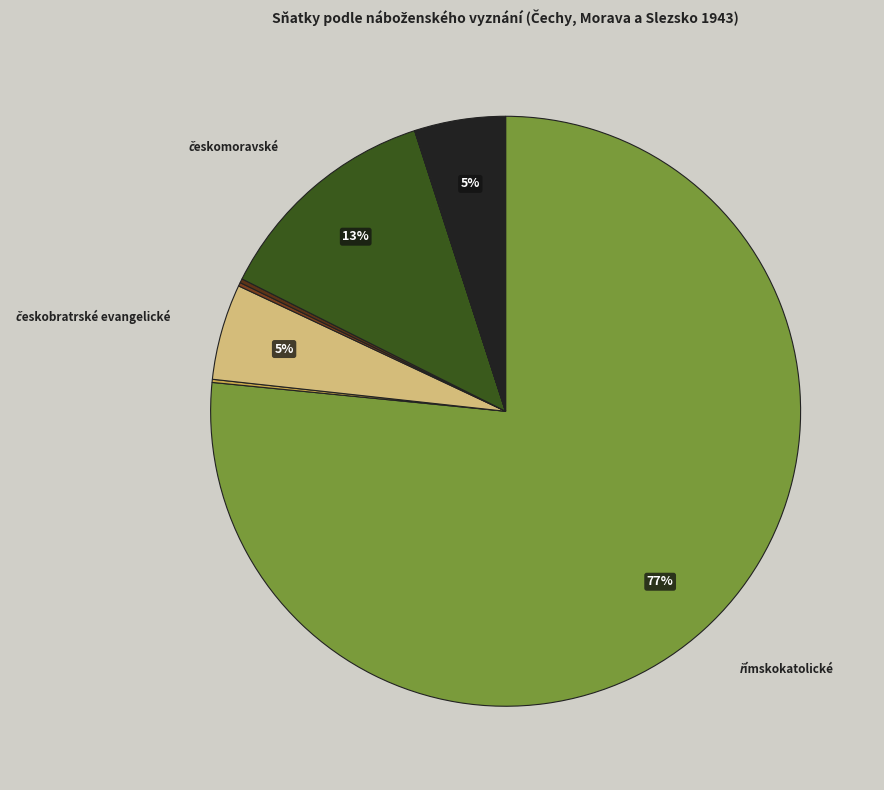

To the nearest percent, what is the difference between the largest and smallest slice percentages?

77%